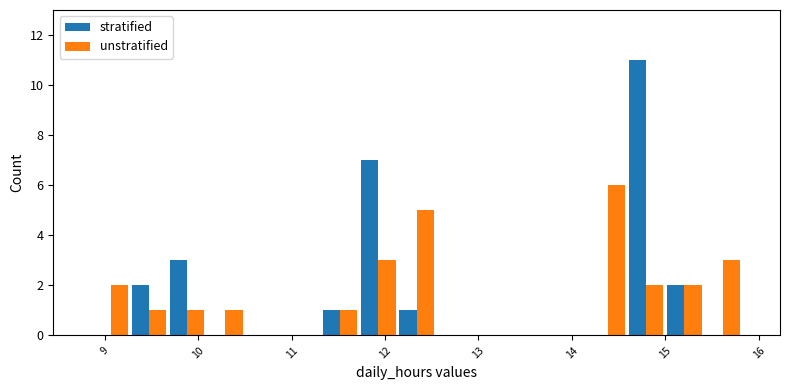

What are all the series names shown in the legend?

stratified, unstratified